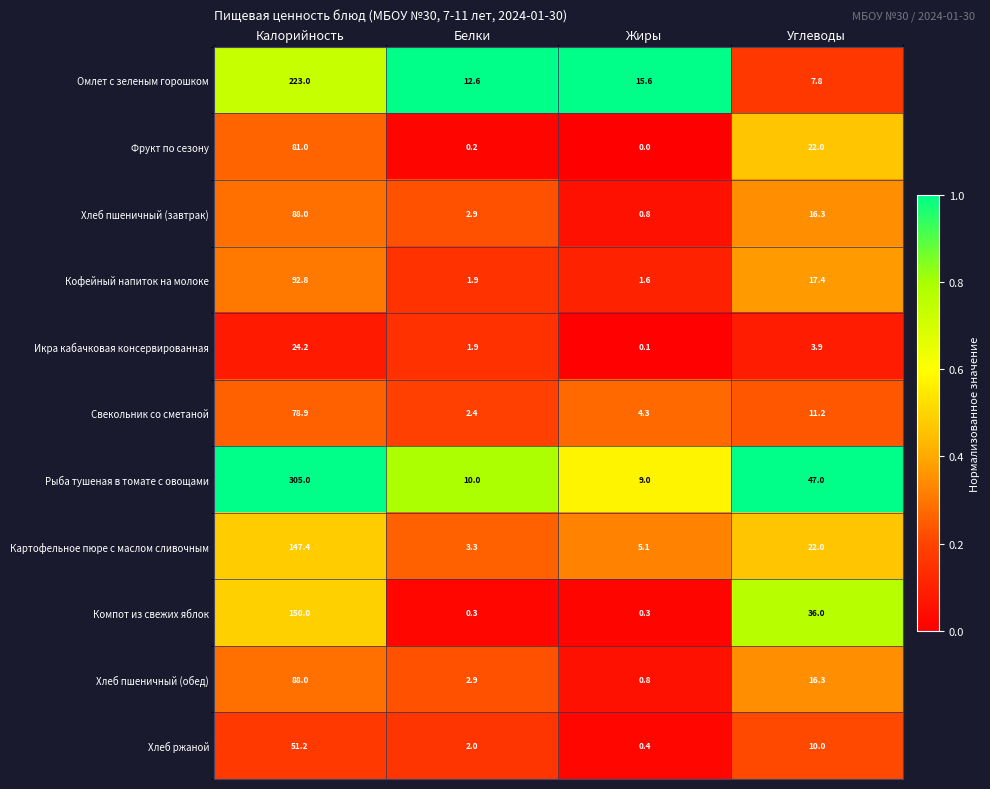

True or false: Рыба тушеная в томате с овощами has a value of 13.0 at Белки.

False